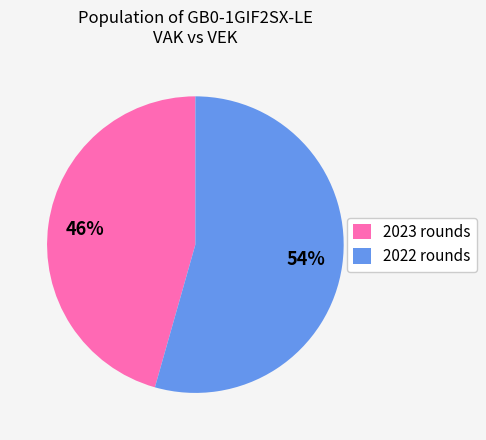

Is there any slice that represents more than half of the pie?

Yes